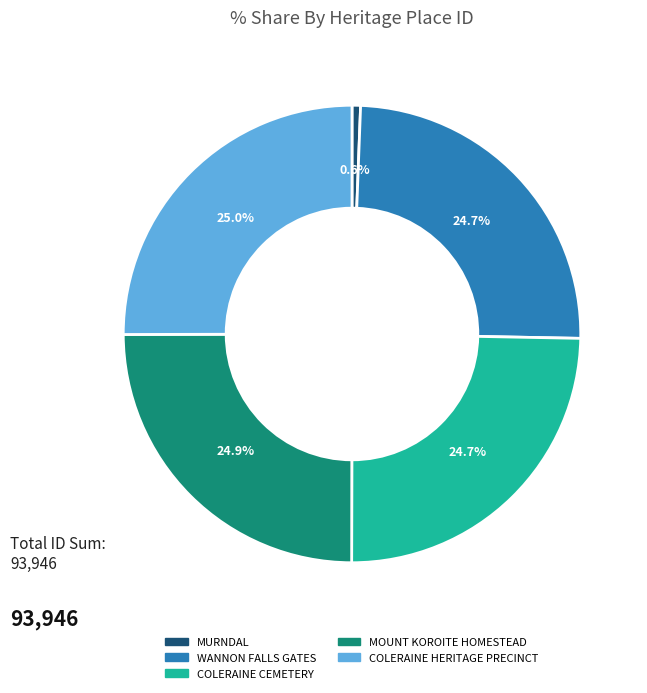

Does any single category account for the majority?

No